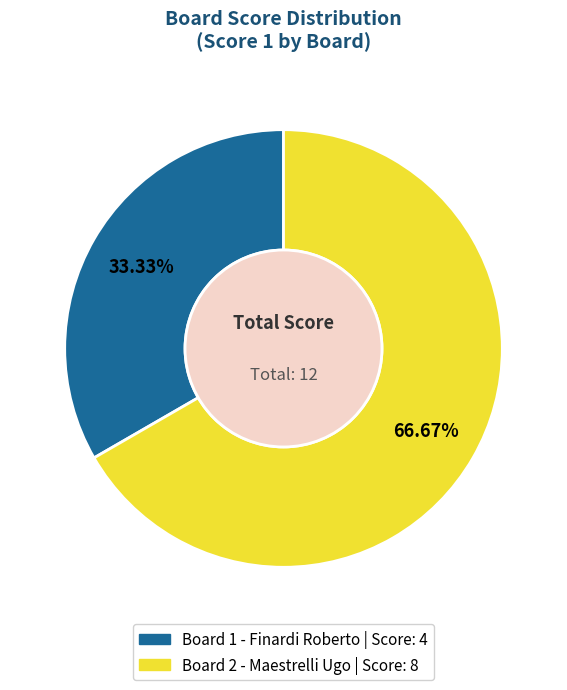

To the nearest percent, what portion does Board 1 - Finardi Roberto represent?

33%